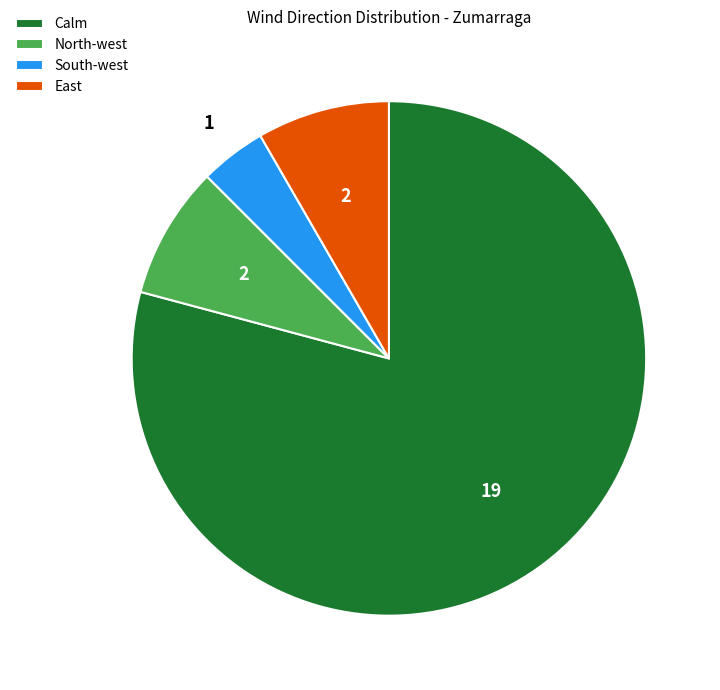

Which slice is the smallest?

South-west